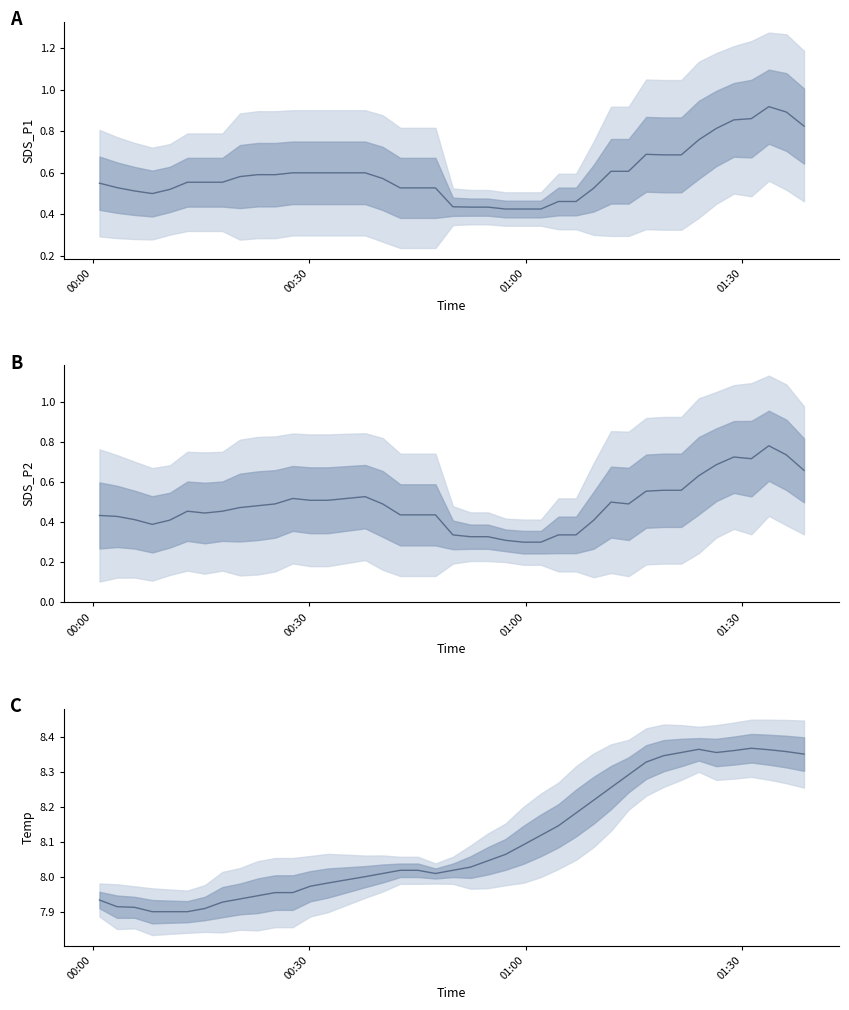

The value of SDS_P2 at 01:00 is 0.5. True or false?

False